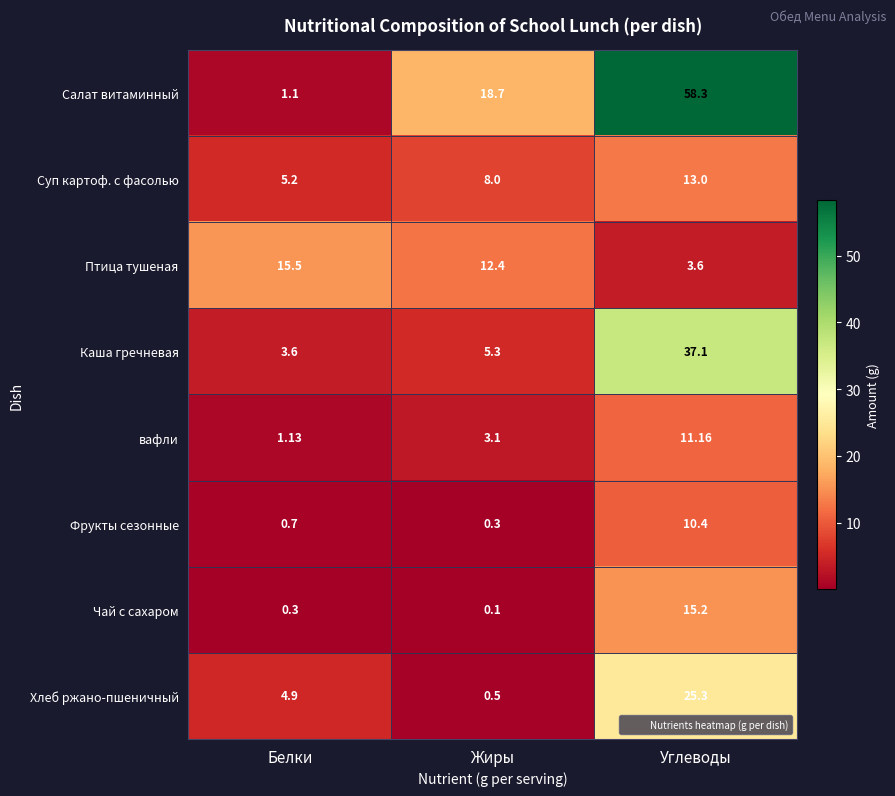

Which category has the lowest value in the Каша гречневая series?

Белки